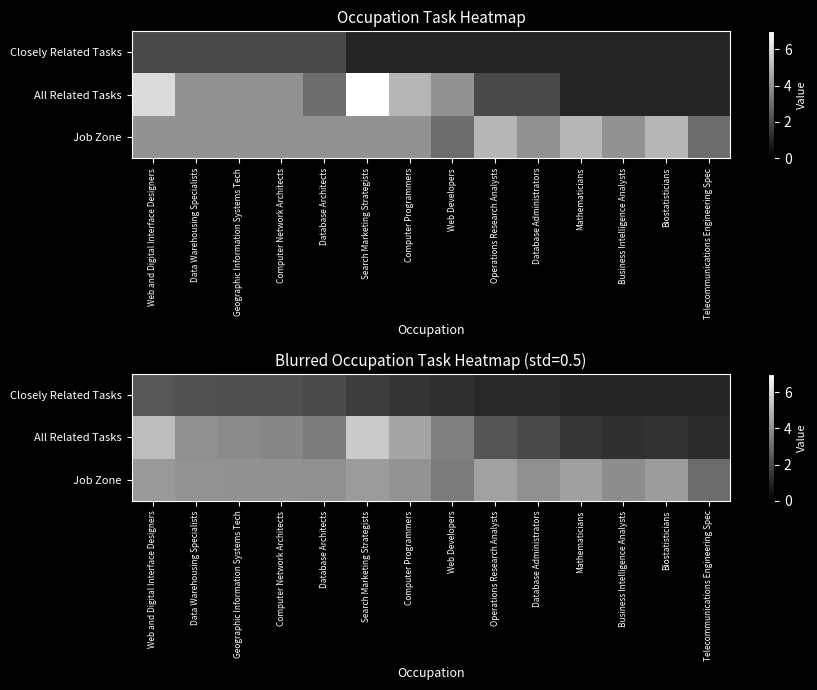

Where is Job Zone nearest to the value 3?

Telecommunications Engineering Spec